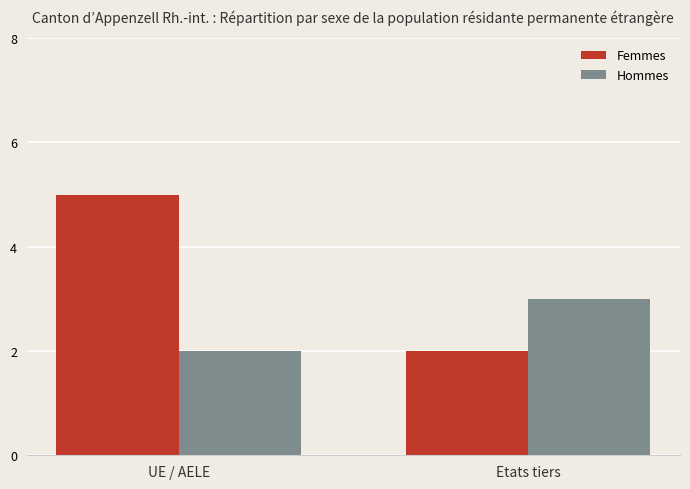

How many values in the Femmes series are below 5?

1